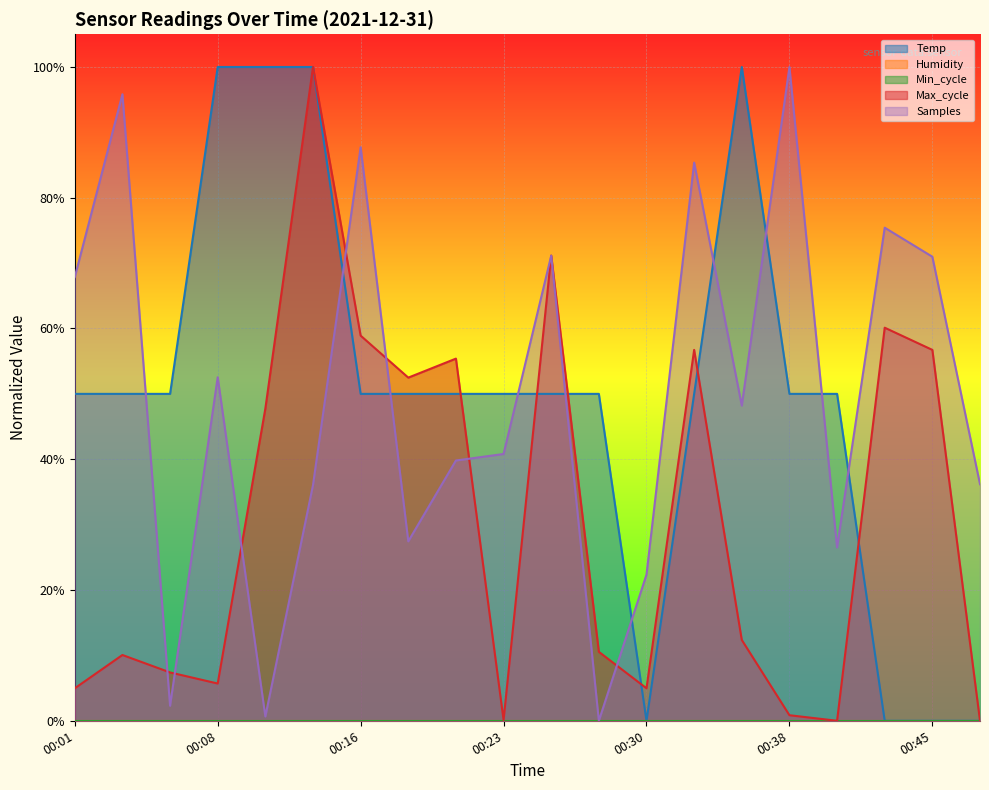

Does the chart display data point markers on the line(s)?

No